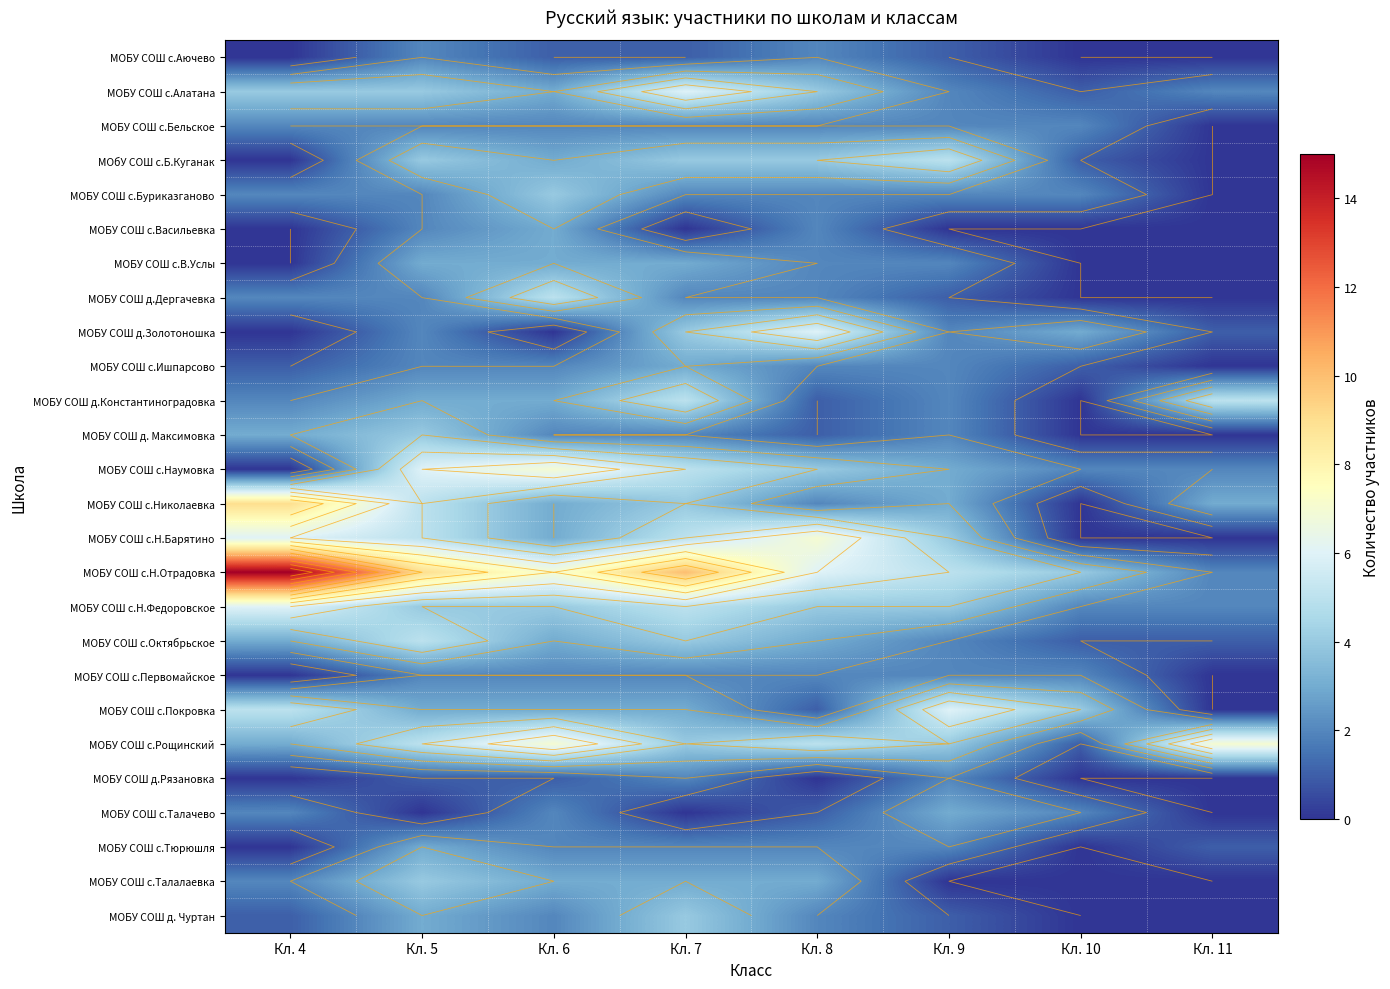

Which category has the lowest value across all series?

Кл. 4